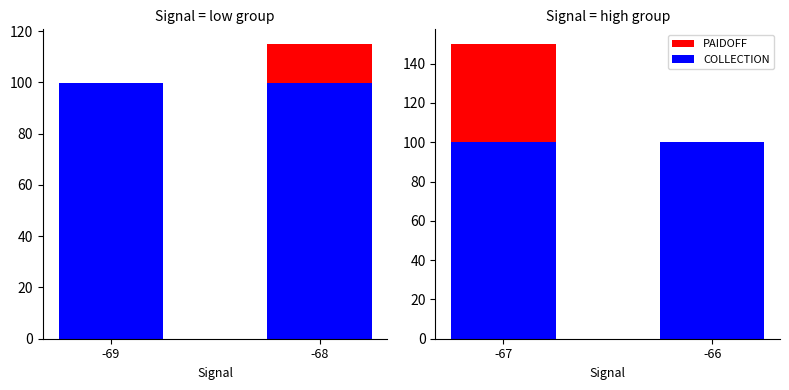

Is it true that COLLECTION equals 164.2 at -69?

False